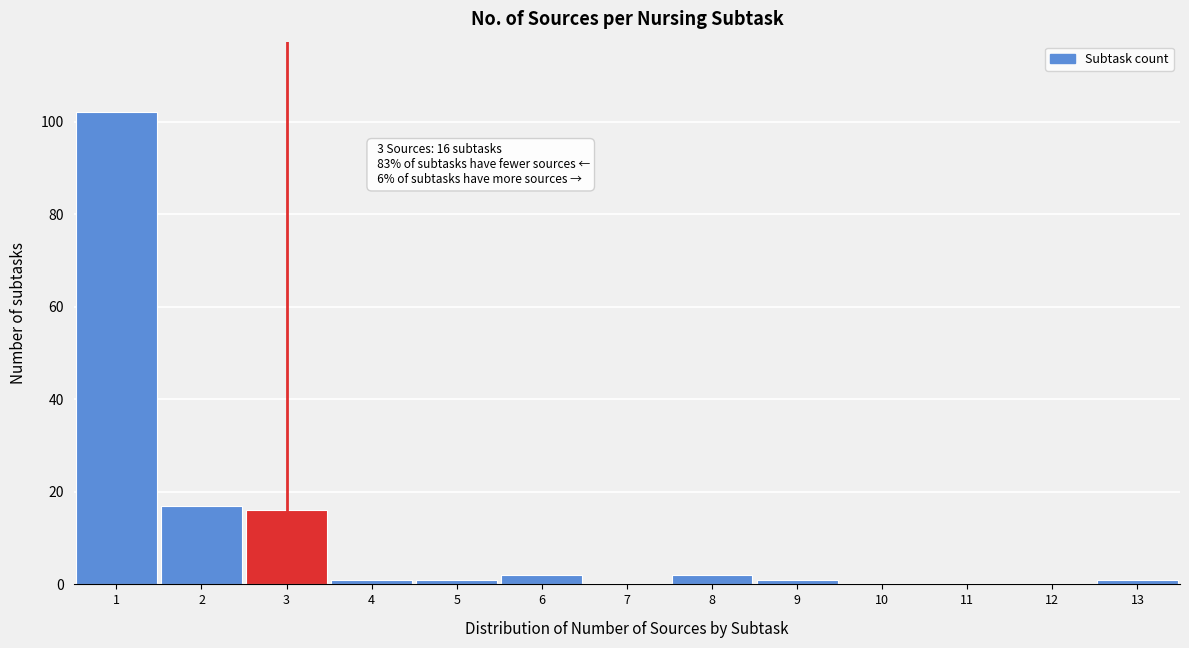

Which range on the x-axis has the tallest bar?

0.5 to 1.5